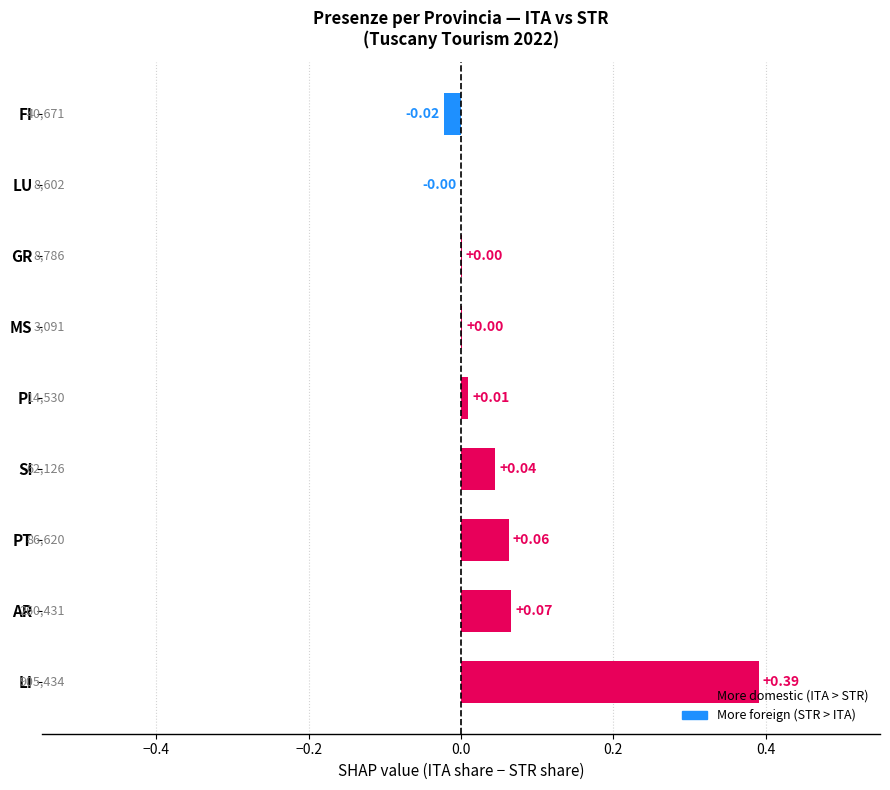

How many values are above zero?

7